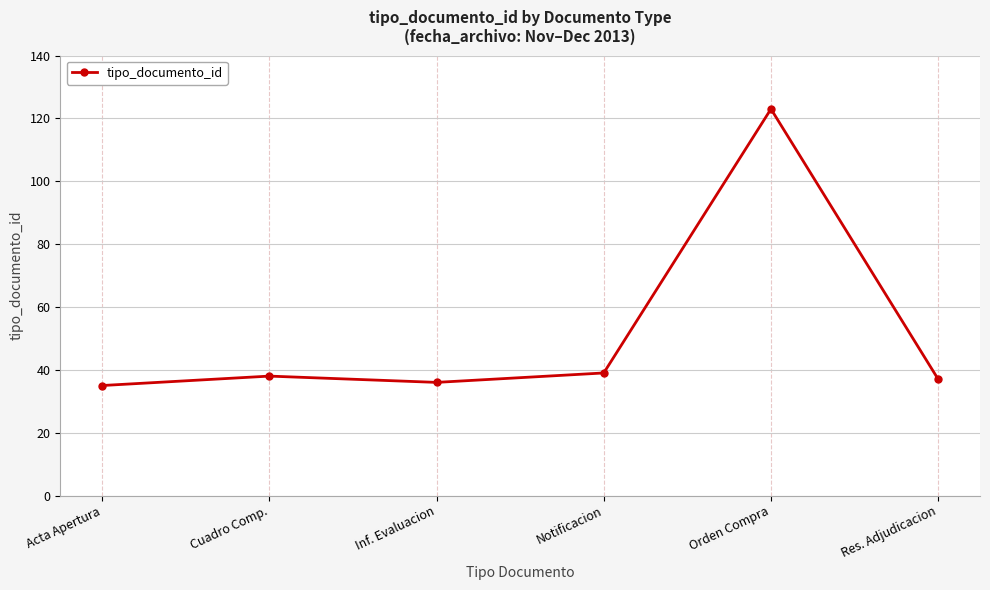

True or false: the data shows 62 at Inf. Evaluacion.

False